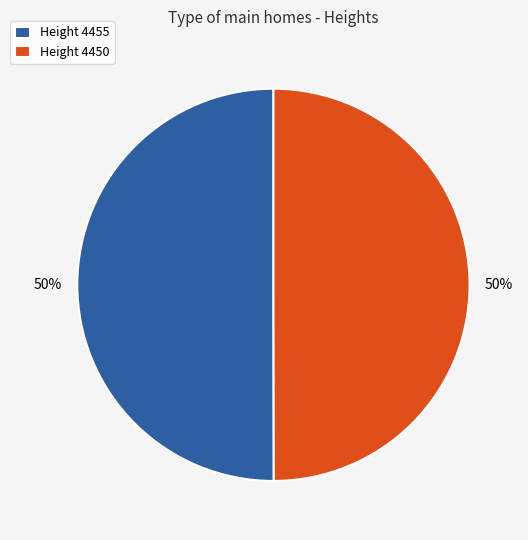

What percentage is the Height 4450 slice, to the nearest percent?

50%